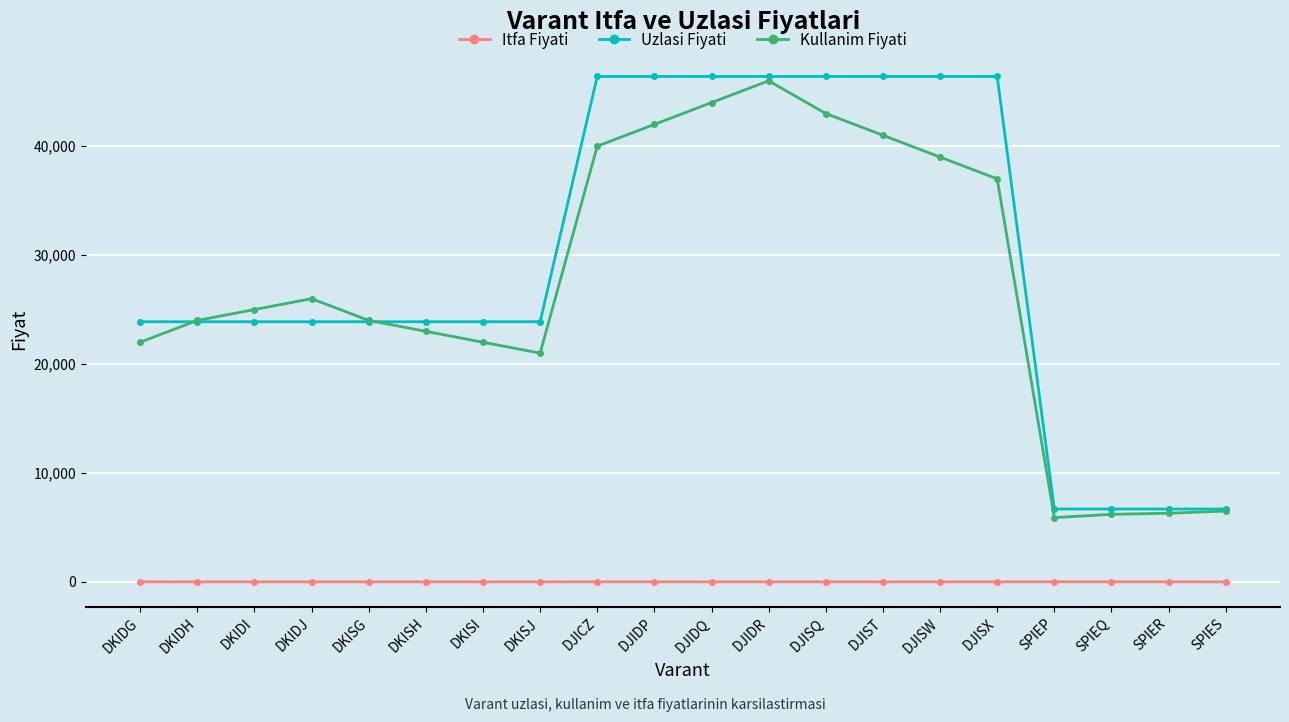

True or false: Itfa Fiyati and Kullanim Fiyati intersect in this chart.

False